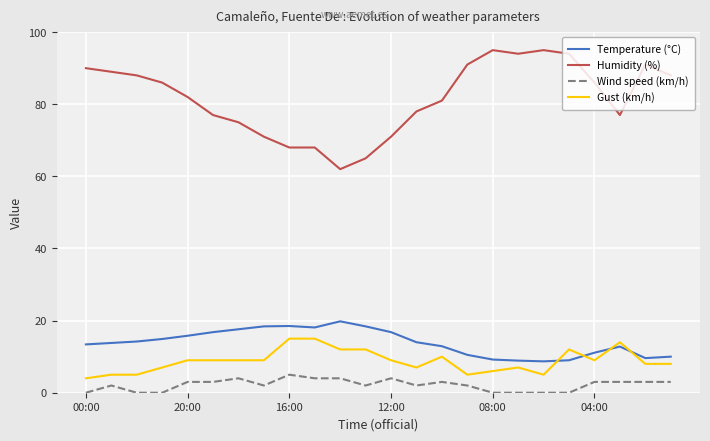

Count the number of categories in the chart.

24